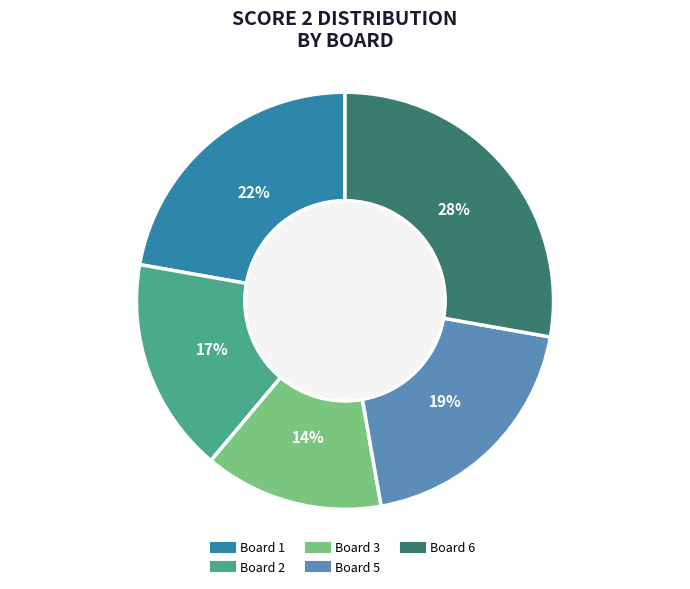

Is there a majority slice in this chart?

No